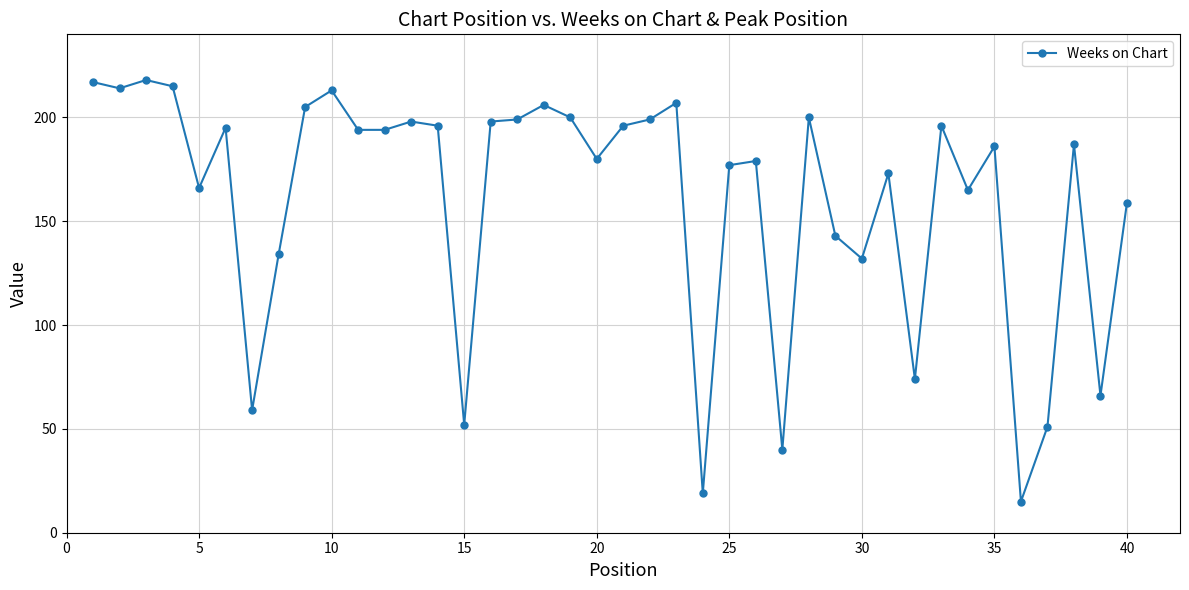

True or false: there are more than 1 points higher than both neighbors.

True